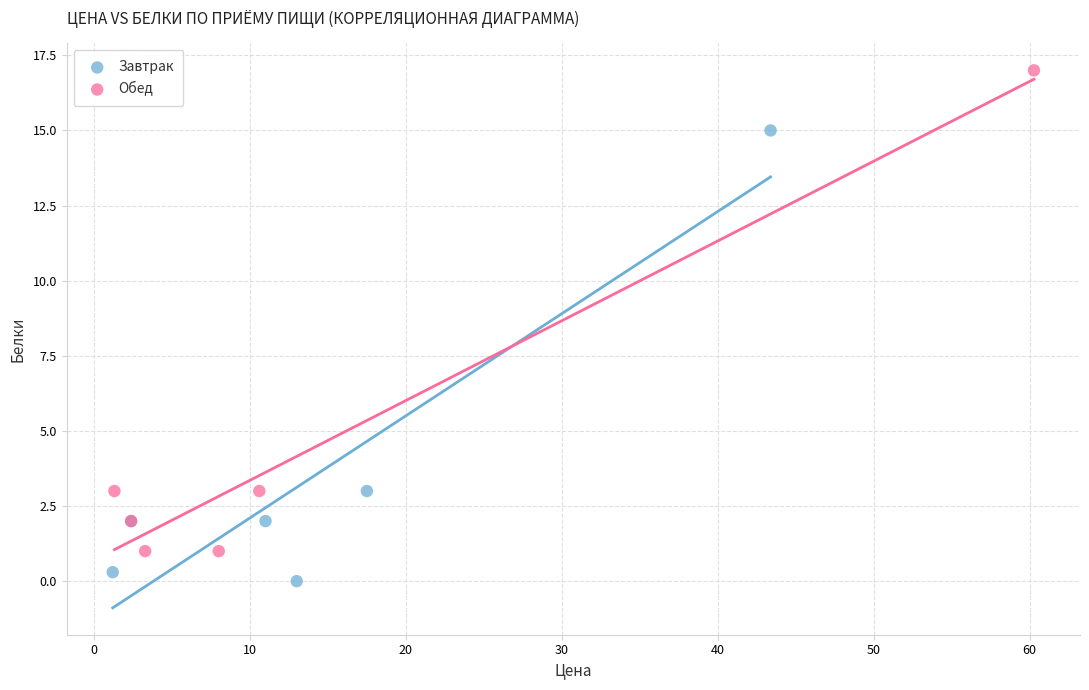

Which series has the widest spread of Y values?

Обед